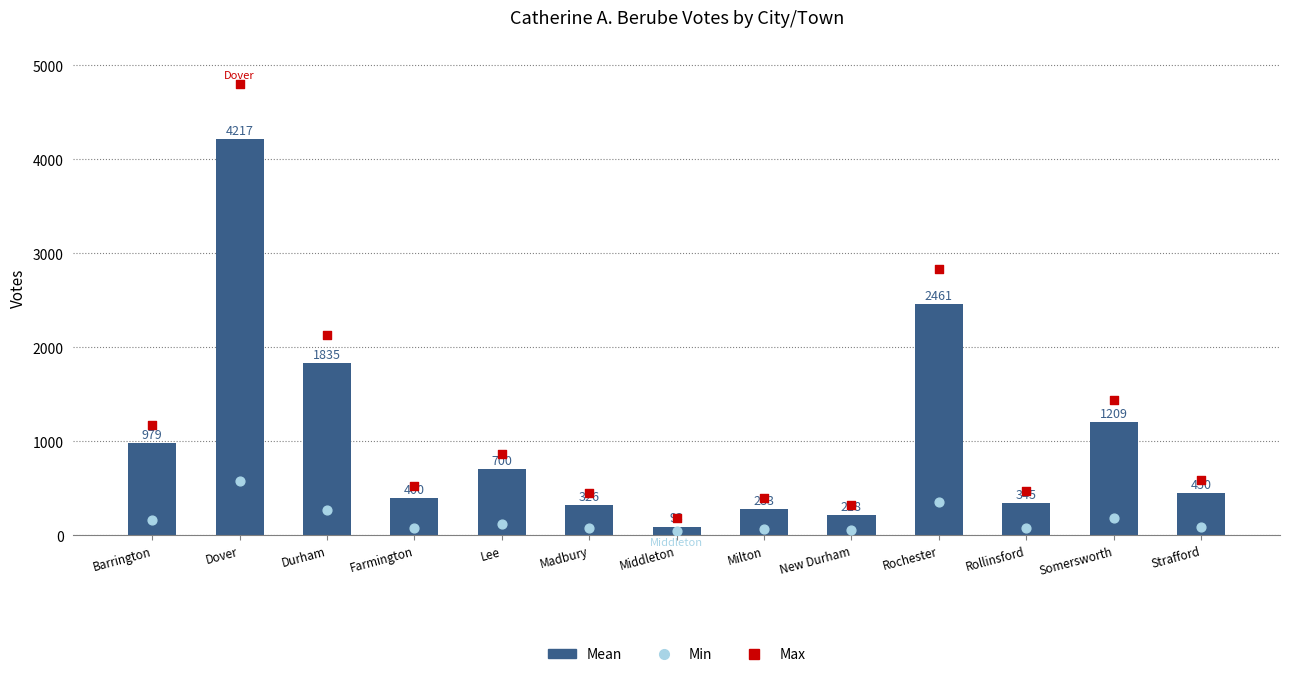

Between Rollinsford and Farmington, which is larger?

Farmington